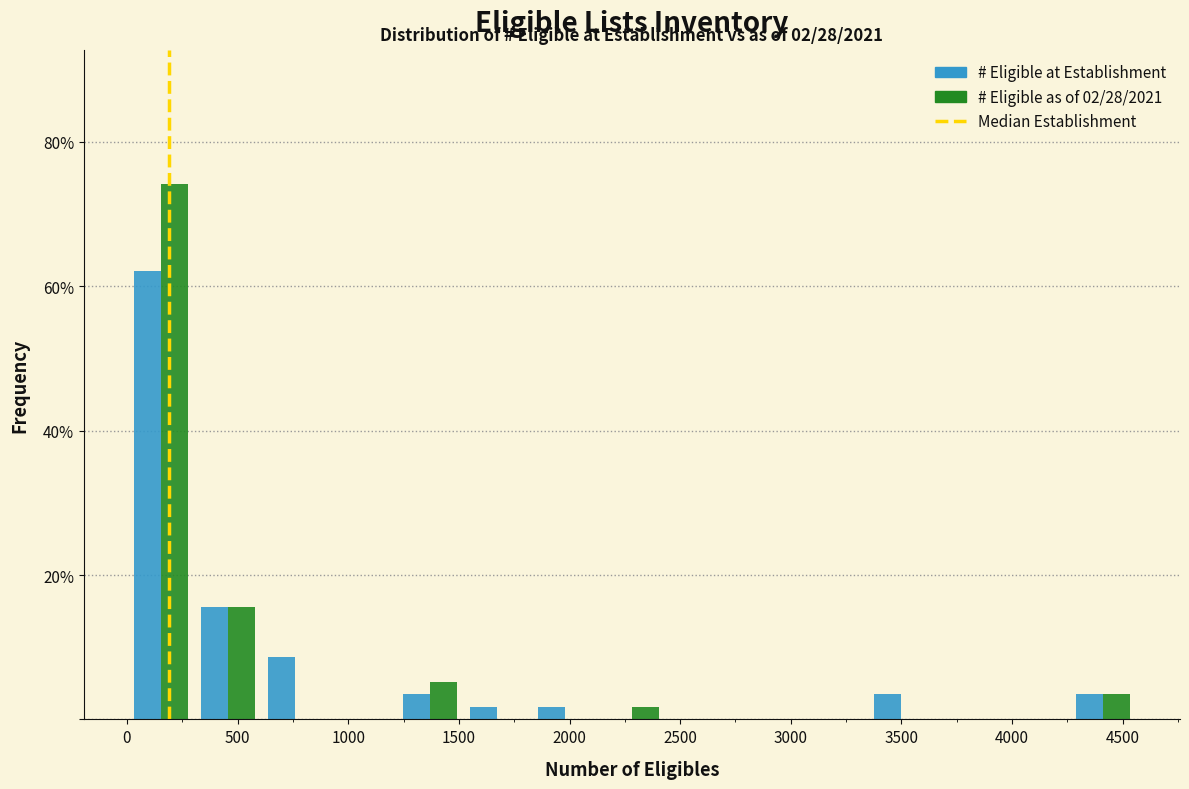

In the # Eligible as of 02/28/2021 series, which range on the x-axis has the tallest bar?

0 to 300